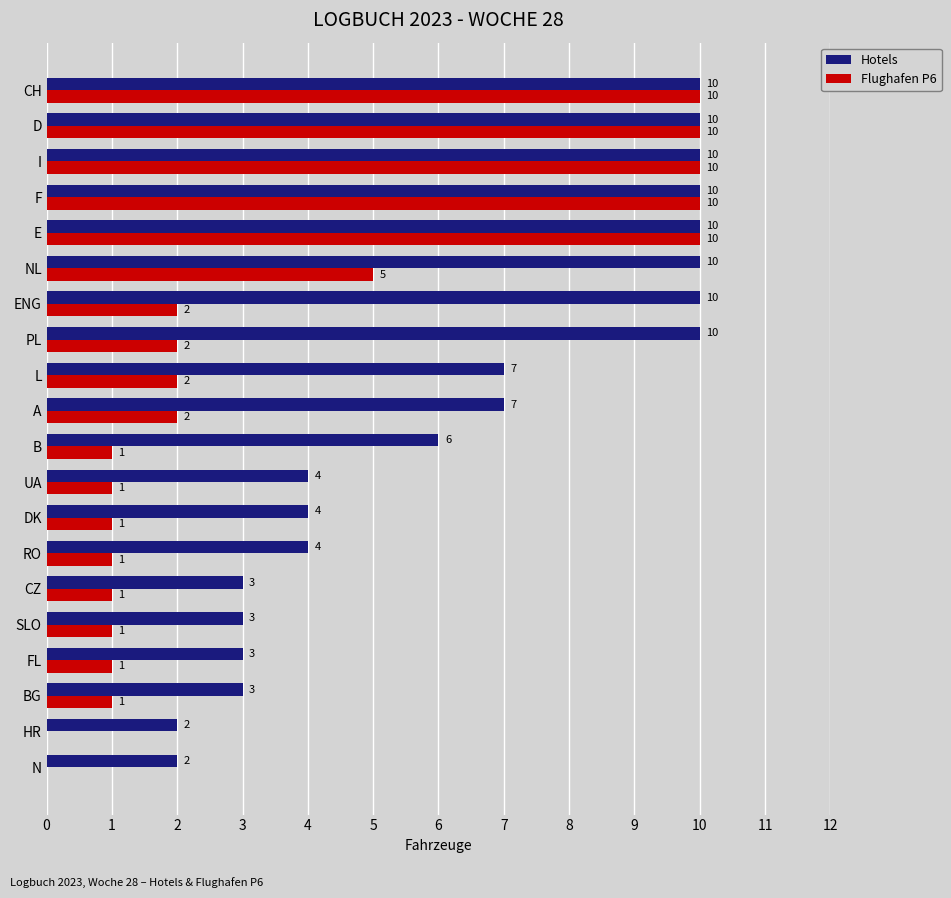

How many series are shown in this chart?

2